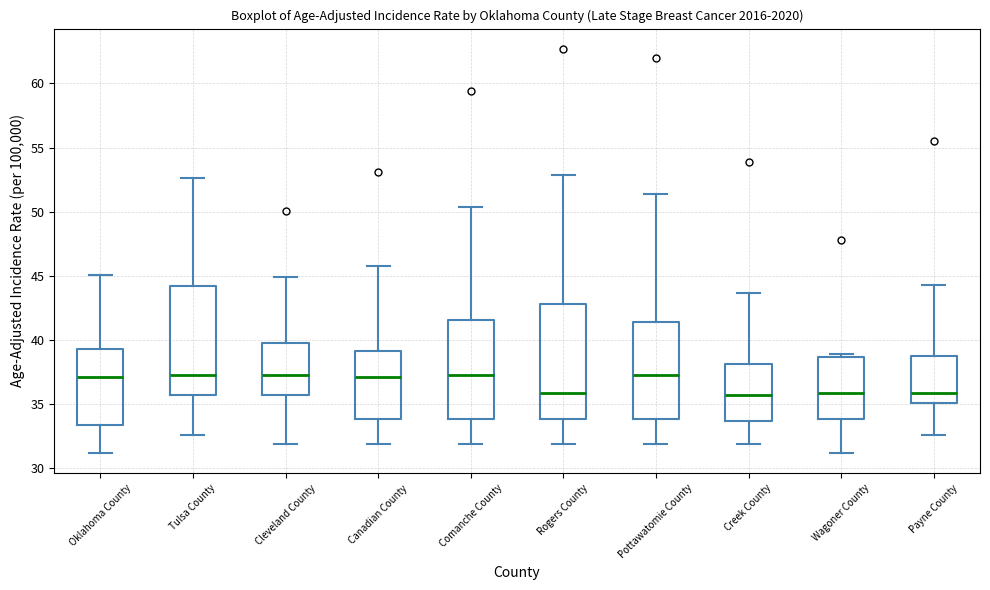

Where does the lower whisker of the box for Payne County end on the y-axis? The values are not printed on the chart, so give them approximately, as read against the axis.

32.5